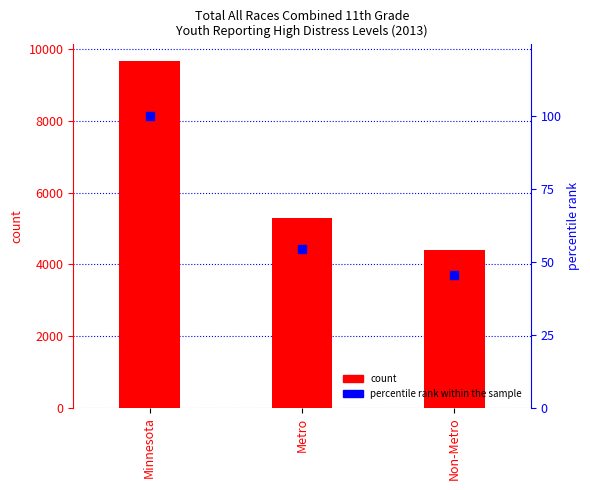

What is the total value across all series at Non-Metro?

4438.4